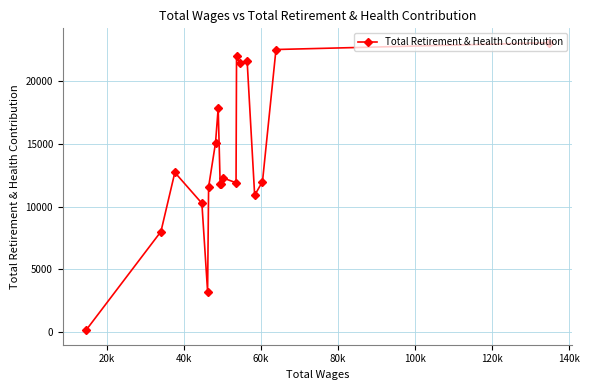

What is the maximum value shown in the chart?

23047